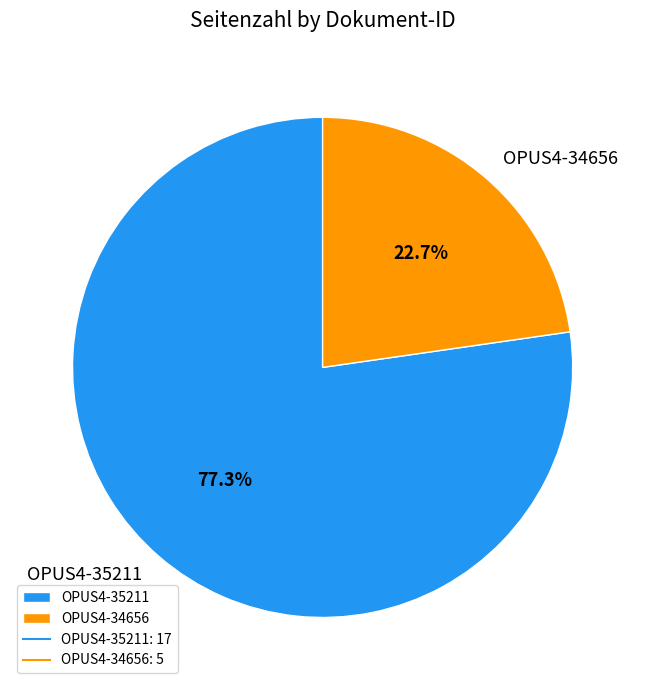

Is it true that OPUS4-35211 is 86% of the pie?

False